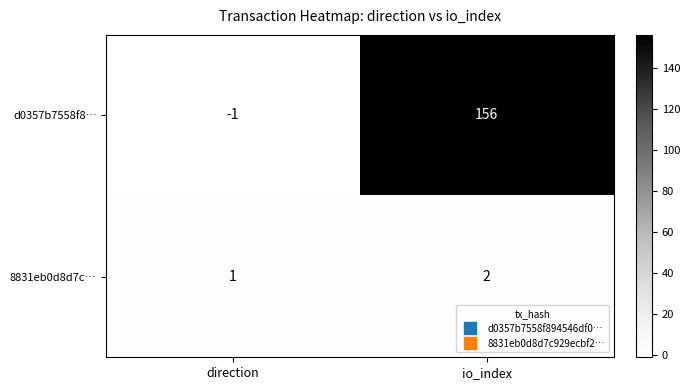

Where is 8831eb0d8d7c… nearest to the value 1?

direction